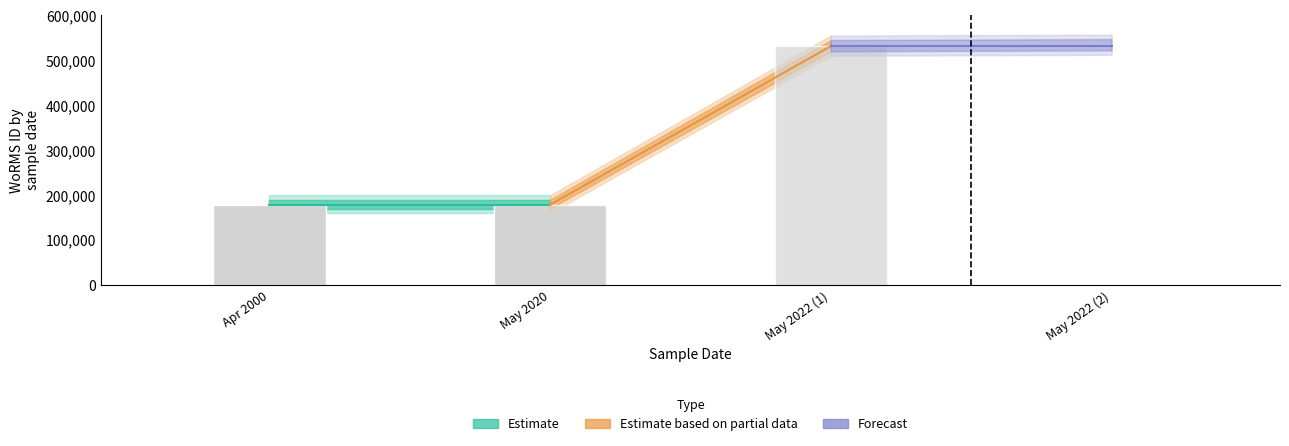

The value of Forecast at May 2022 (1) is 348091. True or false?

False